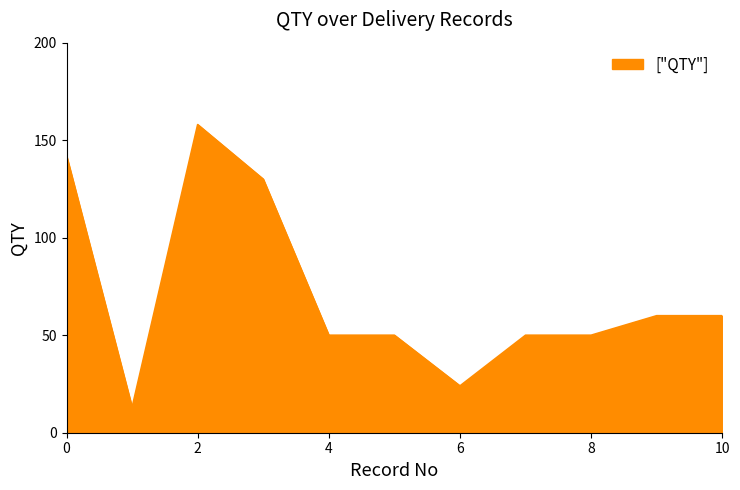

What is the minimum value shown in the chart?

13